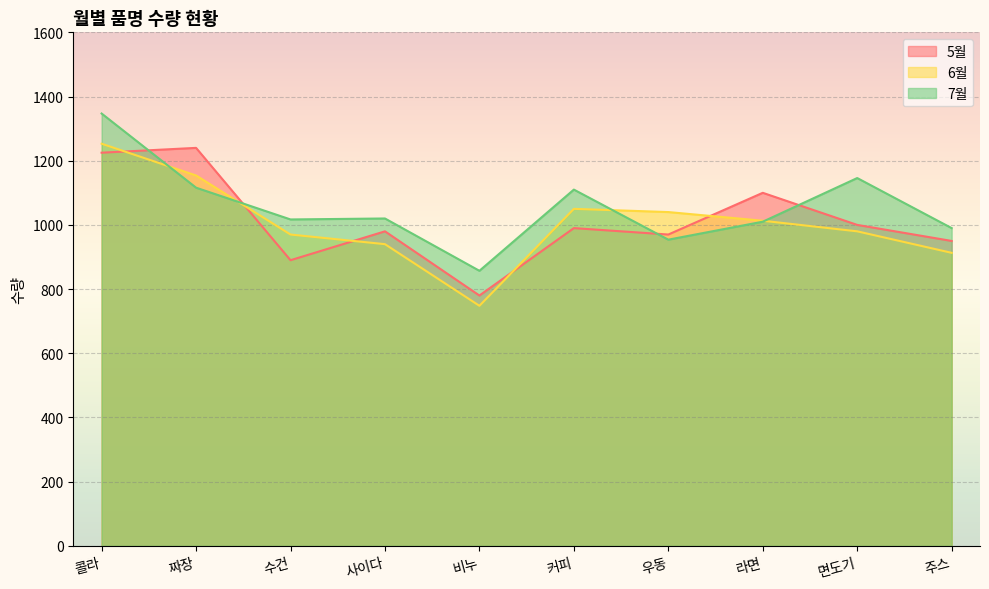

At which category does the chart reach its minimum across all series?

비누